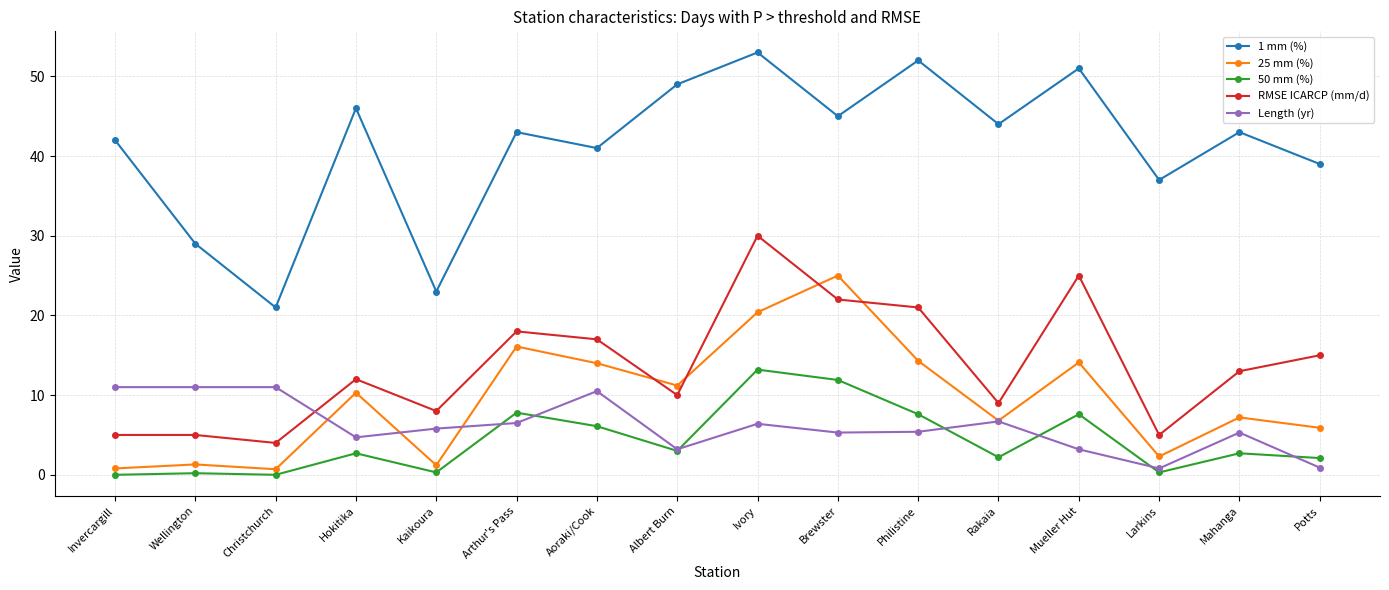

What is the label of the 10th point from the left?

Brewster